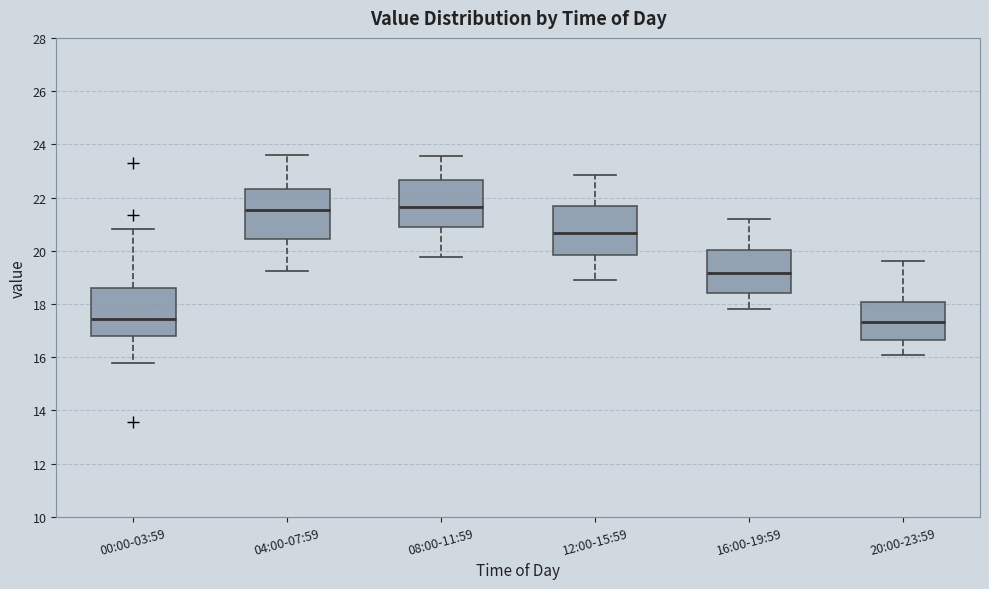

Reading left to right, transcribe this box plot: for each box, give where its median line is, the range the box spans, and where its two whiskers end, as read against the y-axis. The values are not printed on the chart, so give them approximately, as read against the axis.

00:00-03:59: median 17.4, box 16.8 to 18.6, whiskers 15.8 to 20.8
04:00-07:59: median 21.6, box 20.4 to 22.4, whiskers 19.2 to 23.6
08:00-11:59: median 21.6, box 20.8 to 22.6, whiskers 19.8 to 23.6
12:00-15:59: median 20.6, box 19.8 to 21.6, whiskers 19.0 to 22.8
16:00-19:59: median 19.2, box 18.4 to 20.0, whiskers 17.8 to 21.2
20:00-23:59: median 17.4, box 16.6 to 18.0, whiskers 16.0 to 19.6